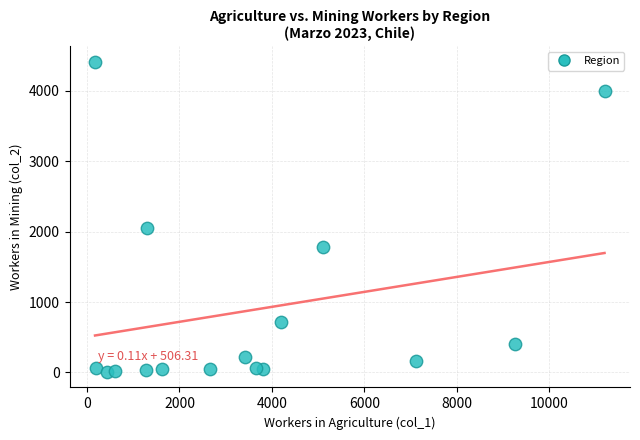

What Y value in the scatter plot is closest to 2209?

2045